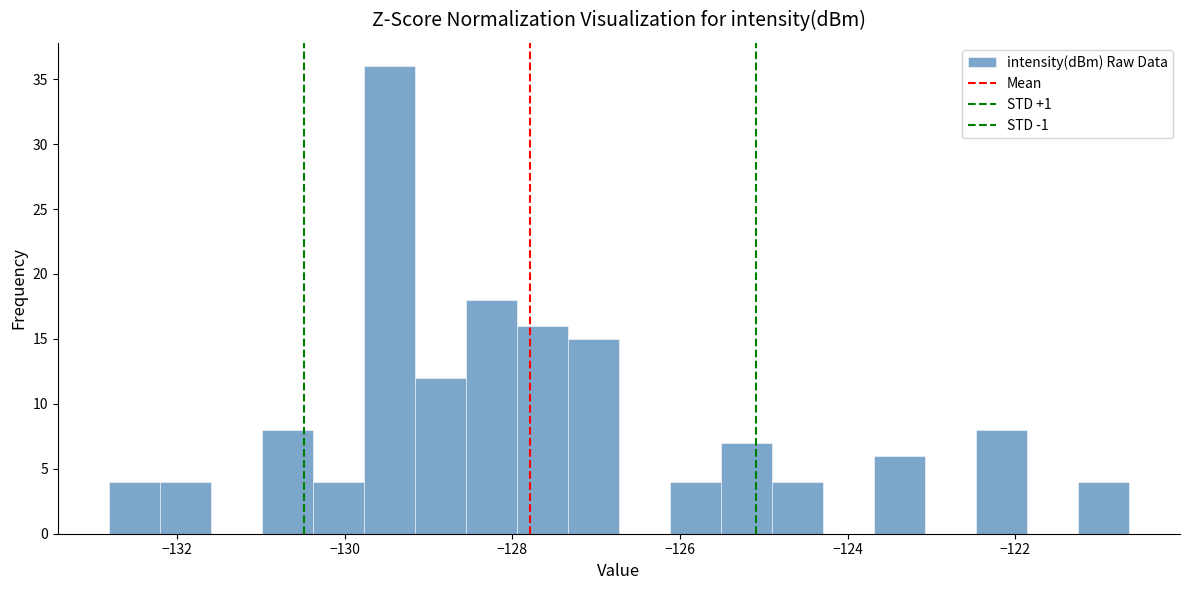

Read against the x-axis, roughly where is the centre of the tallest bar?

-129.4